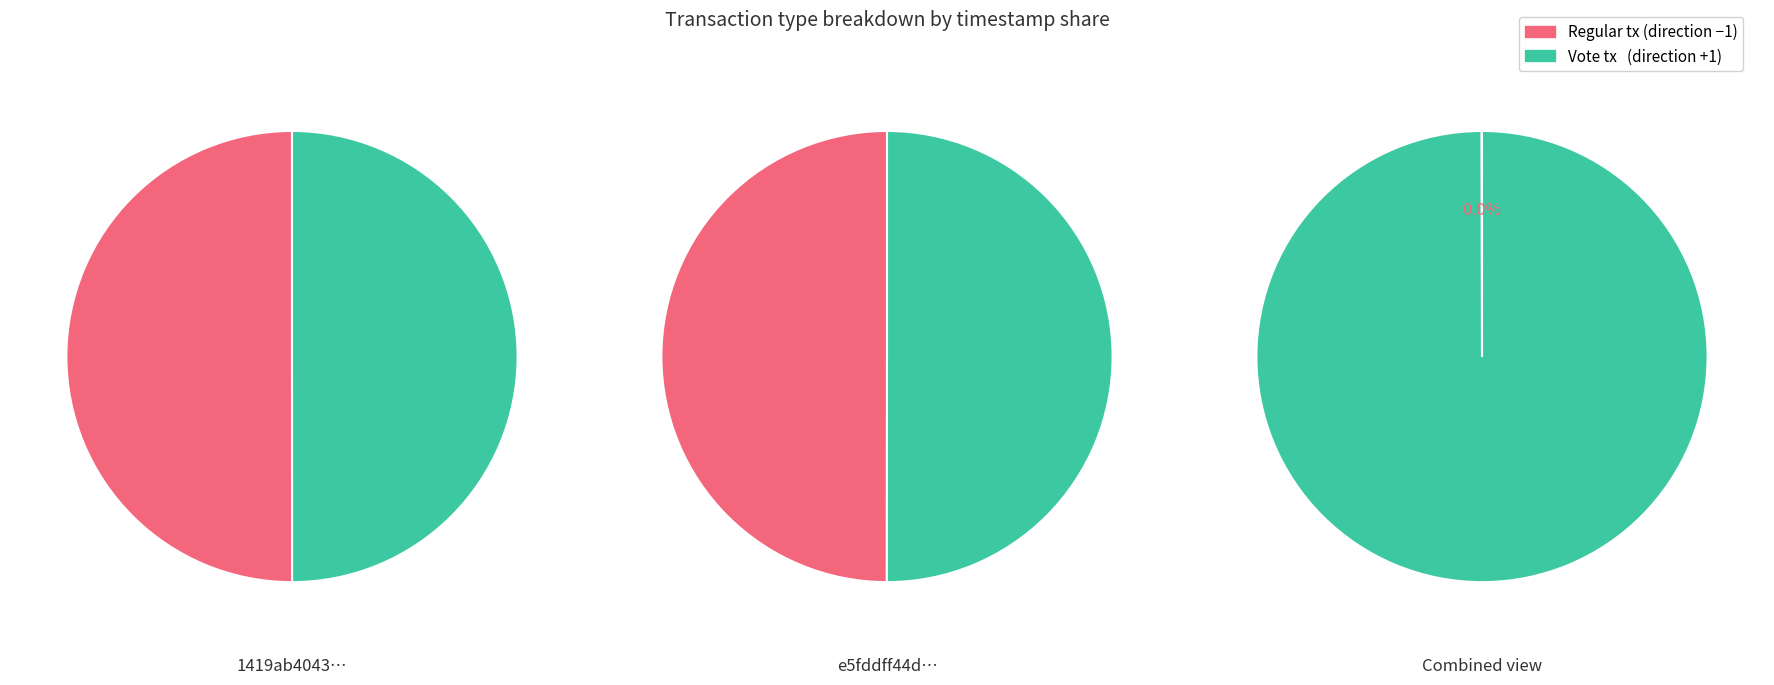

Is the sum of direction and time_stamp greater than half?

Yes